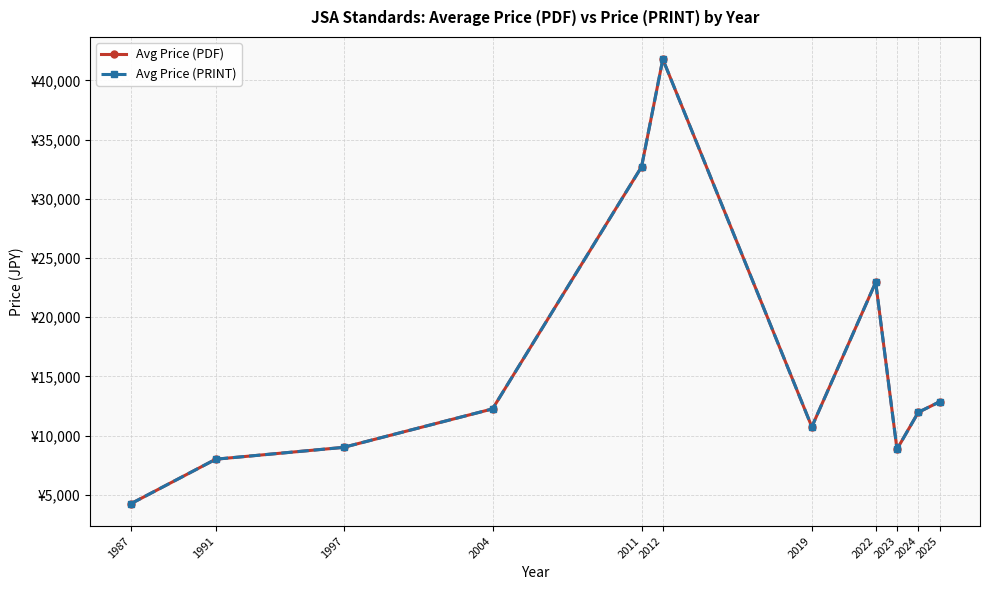

Does the chart display data point markers on the line(s)?

Yes